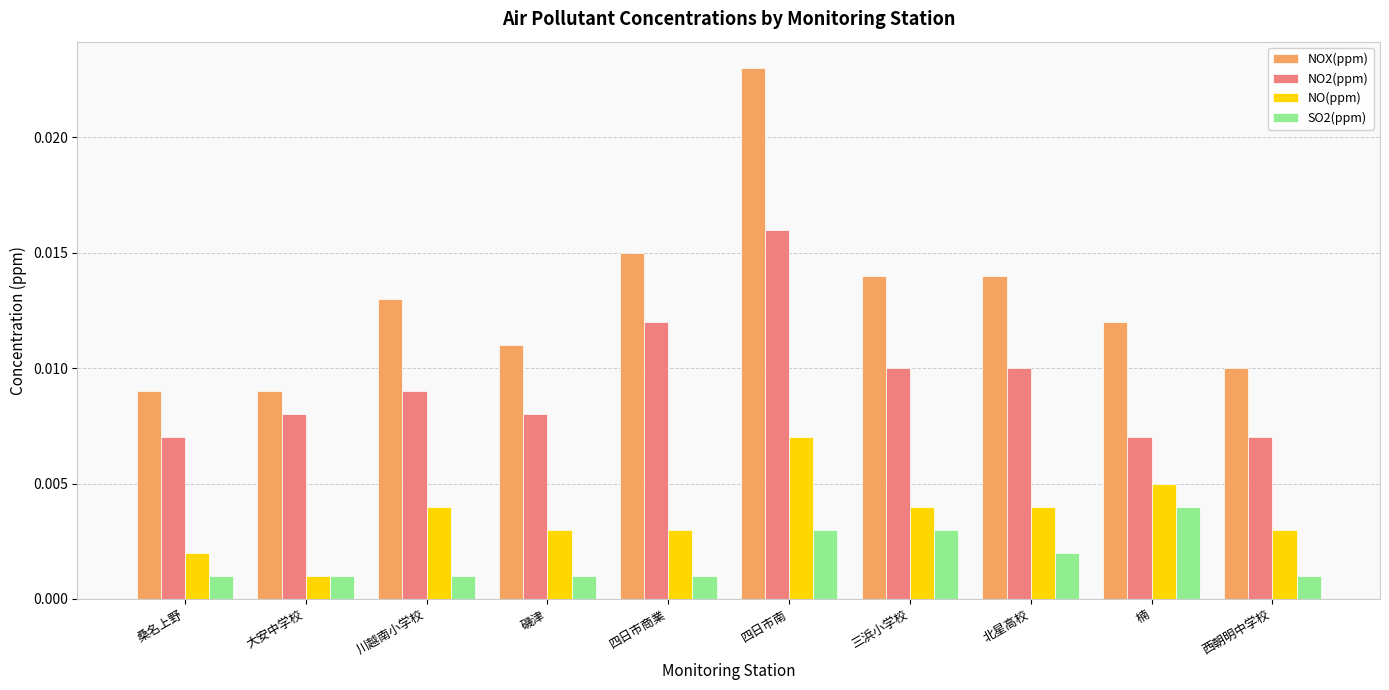

Count the number of data series in this chart.

4